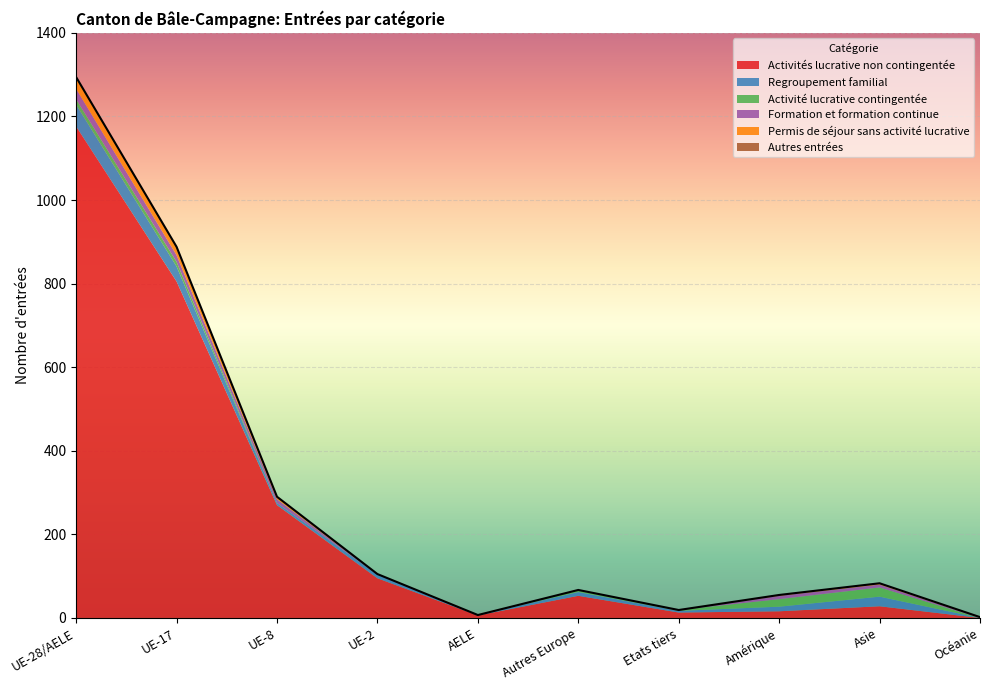

What are all the series names shown in the legend?

Activités lucrative non contingentée, Regroupement familial, Activité lucrative contingentée, Formation et formation continue, Permis de séjour sans activité lucrative, Autres entrées